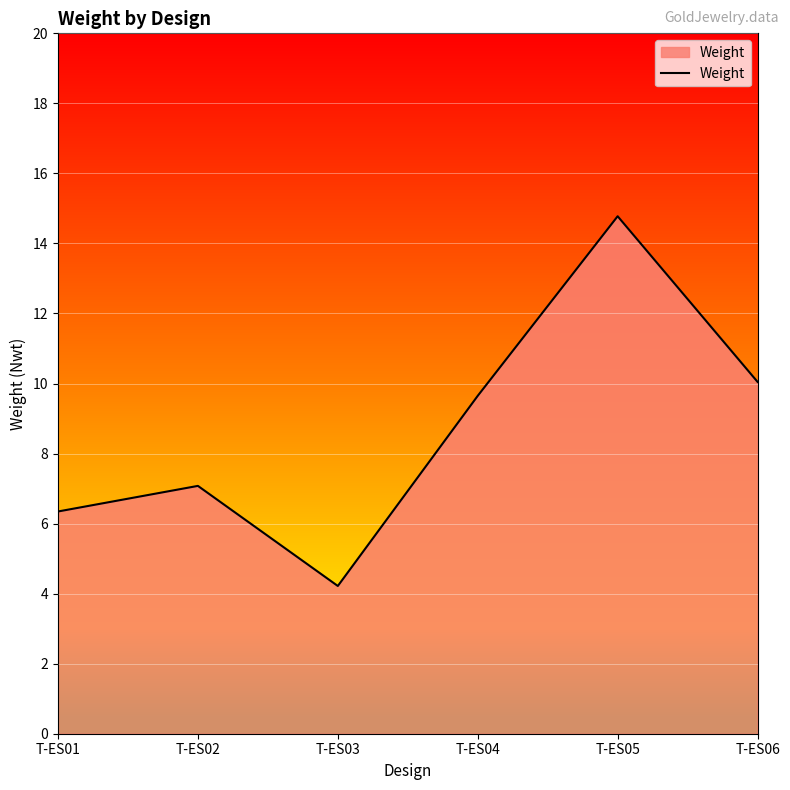

True or false: the data shows 4.7 at T-ES04.

False